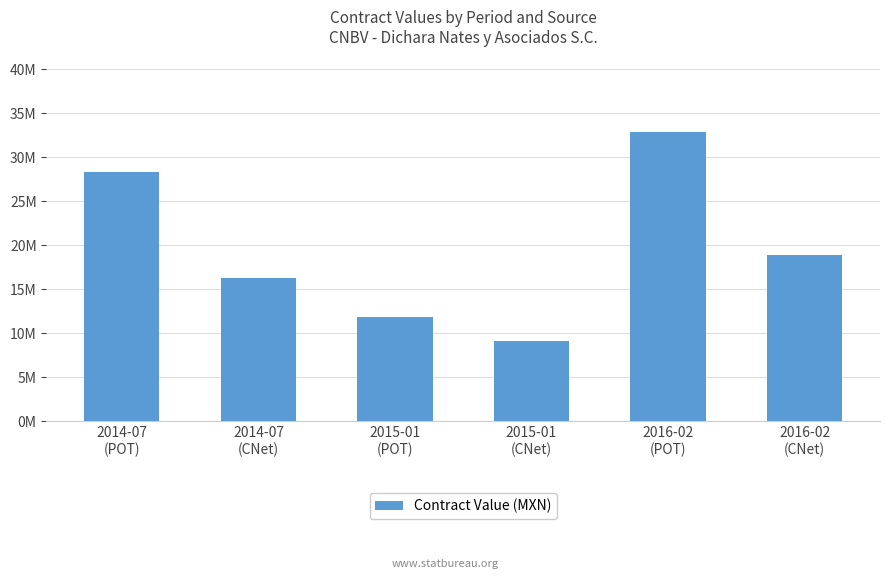

Count the values in the range 11832000 to 28350000.

4